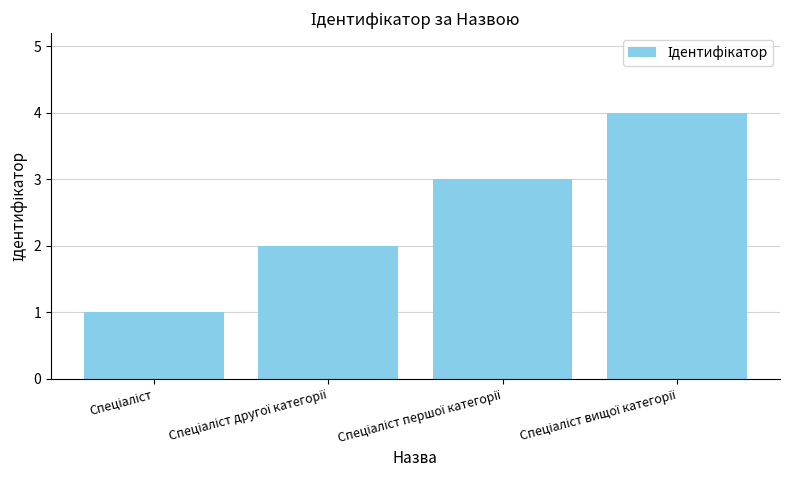

What is the difference between the maximum and minimum values?

3